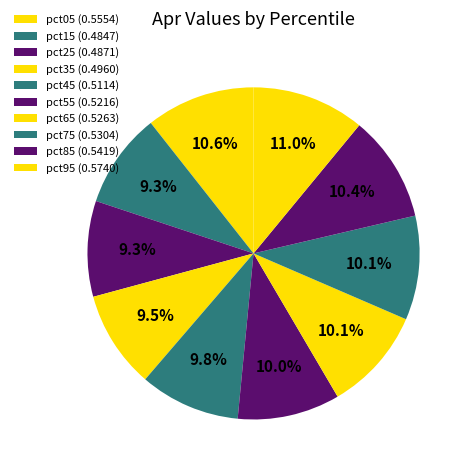

To the nearest percent, what is the average slice percentage?

10%